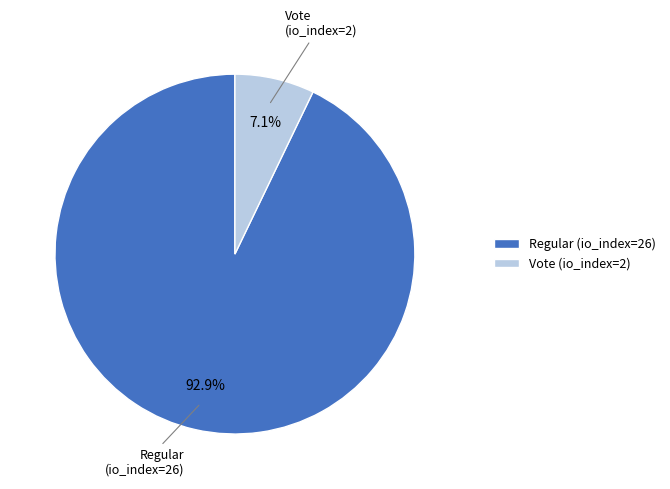

To the nearest percent, what percentage of the pie is Vote (io_index=2)?

7%